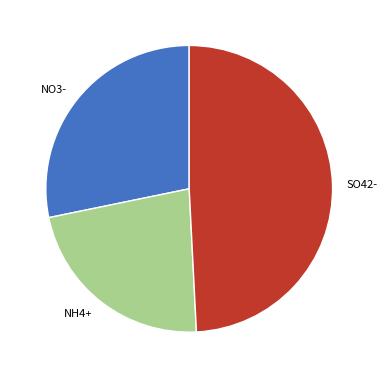

Combined, do NO3- and NH4+ account for over 50%?

Yes